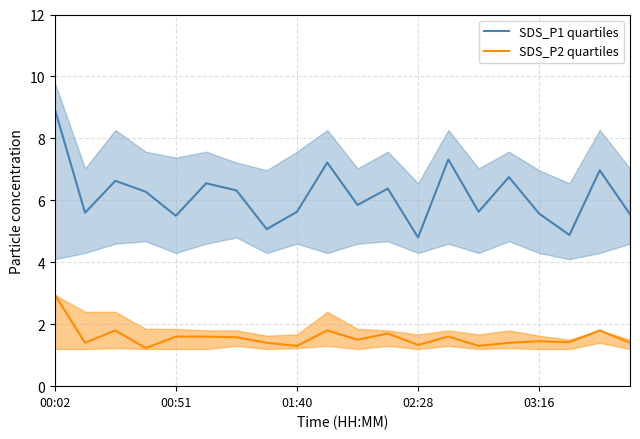

At which label does SDS_P1 quartiles reach its peak?

00:02